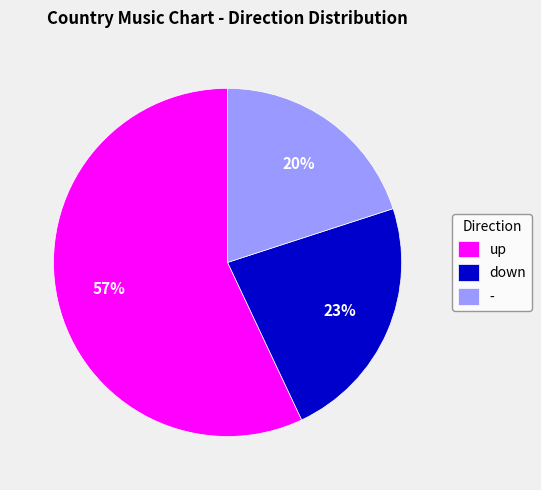

Does - represent more than half of the total?

No